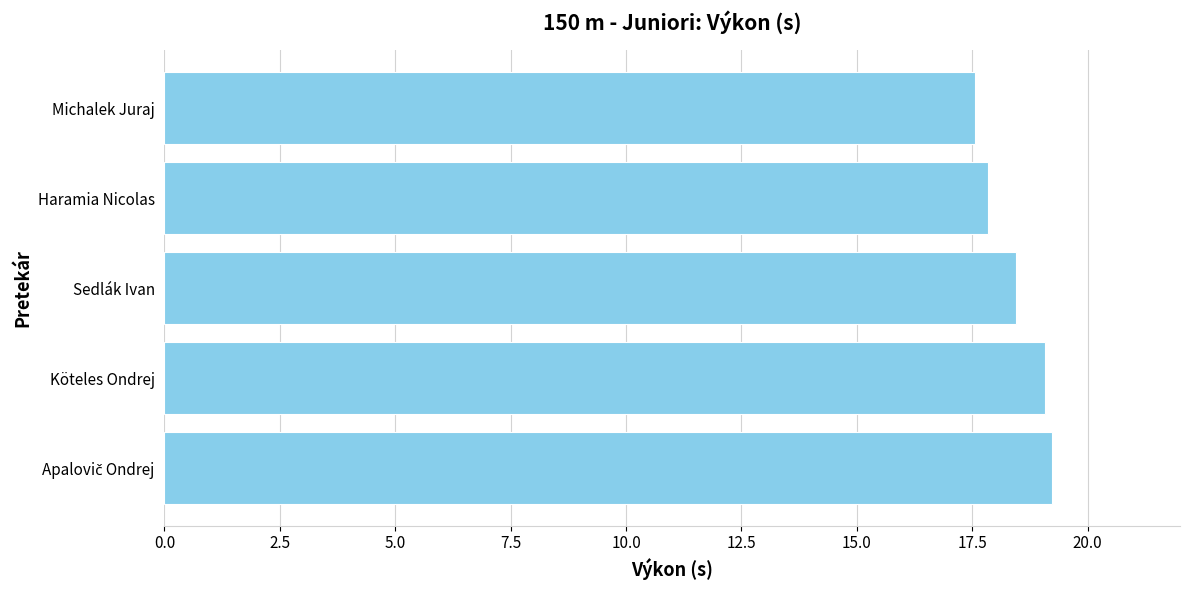

What is the difference between the maximum and minimum values?

1.7